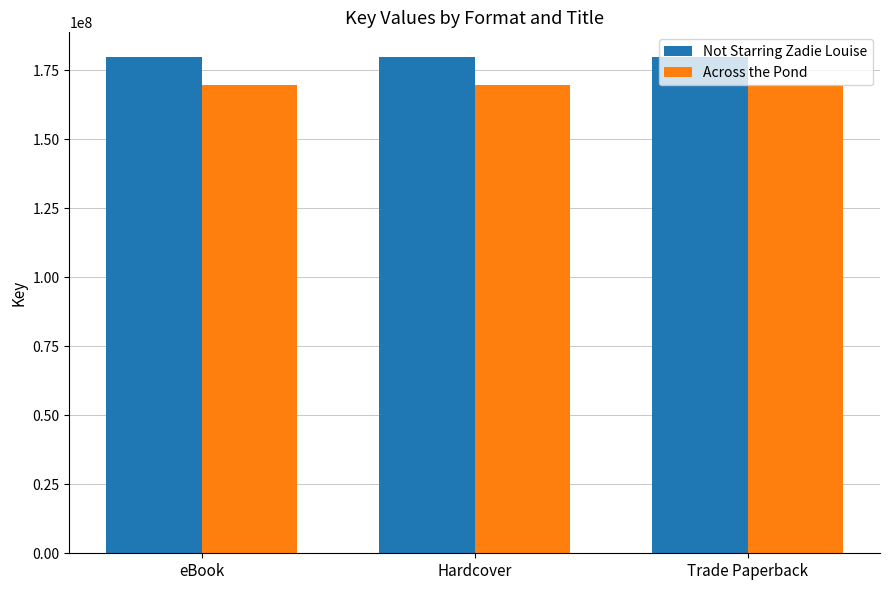

What is the label of the 1st bar from the right?

Trade Paperback